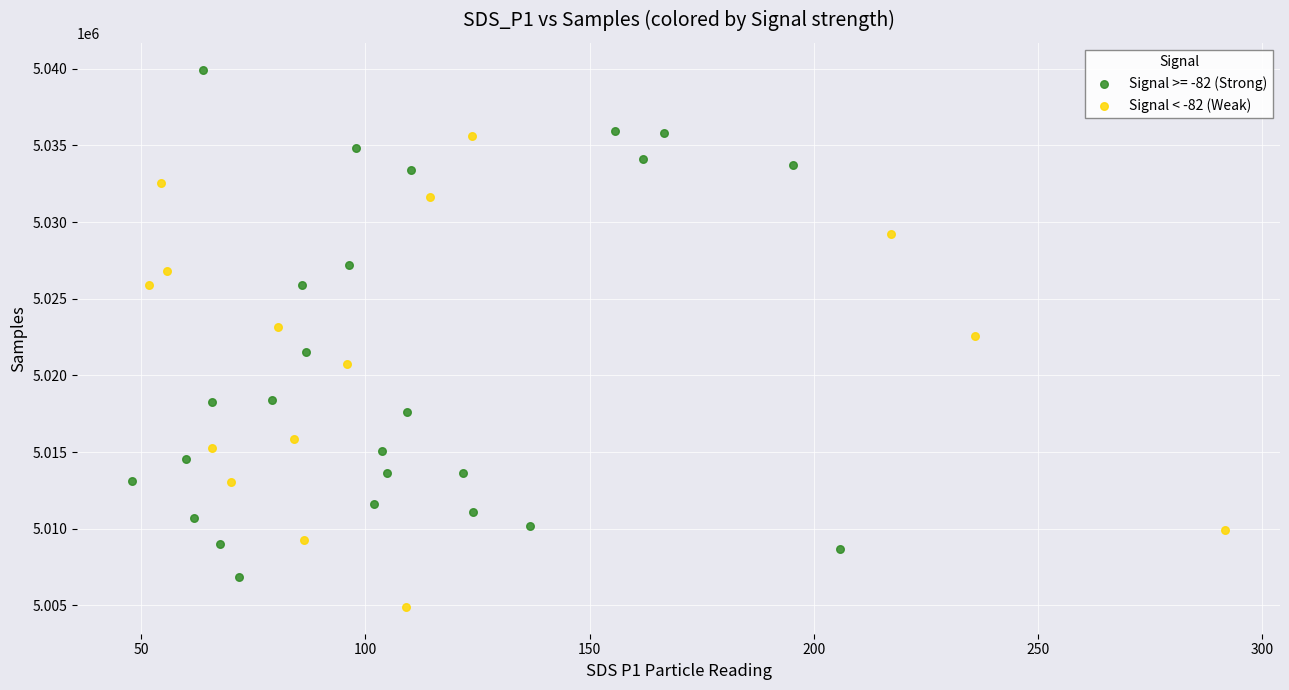

Which series reaches the minimum Y coordinate?

Signal < -82 (Weak)